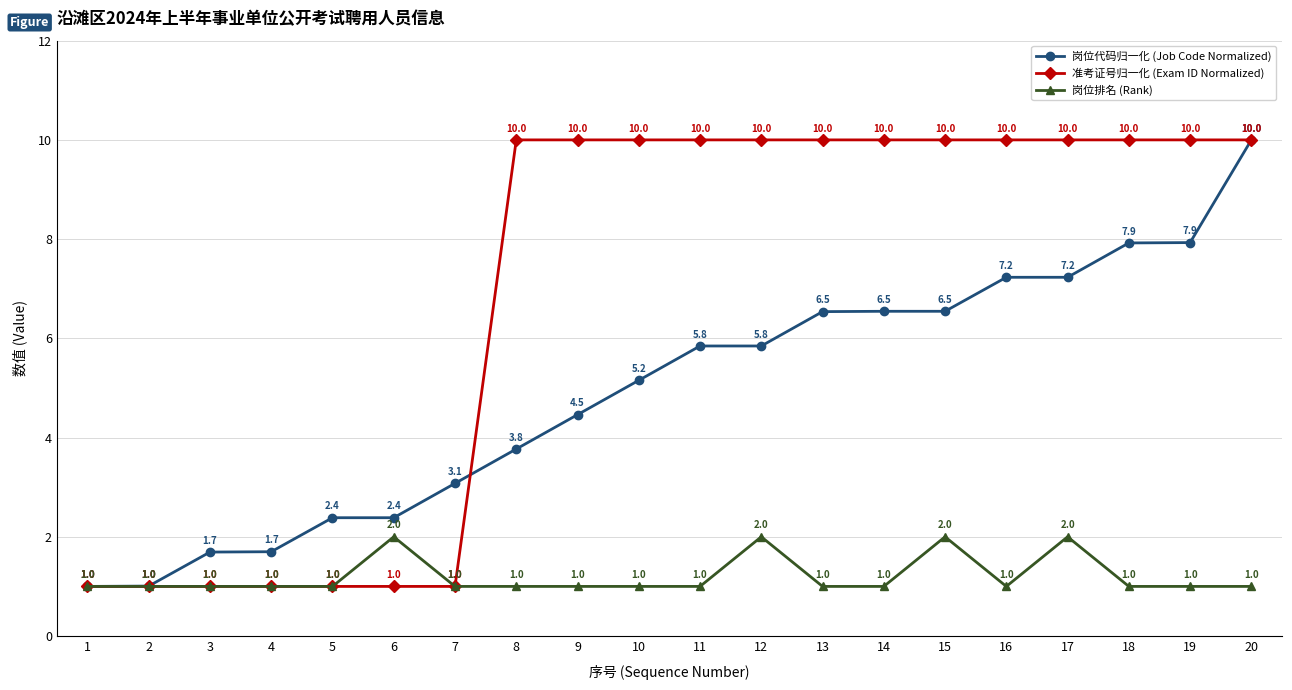

How many data points does each series have?

20